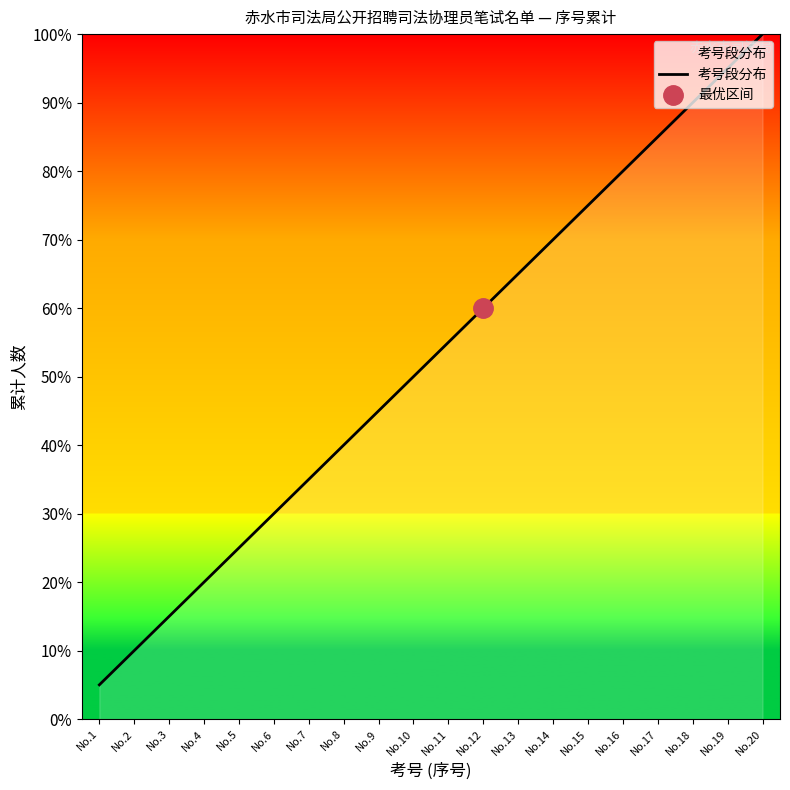

What is the value of the 4th point from the left?

0.2